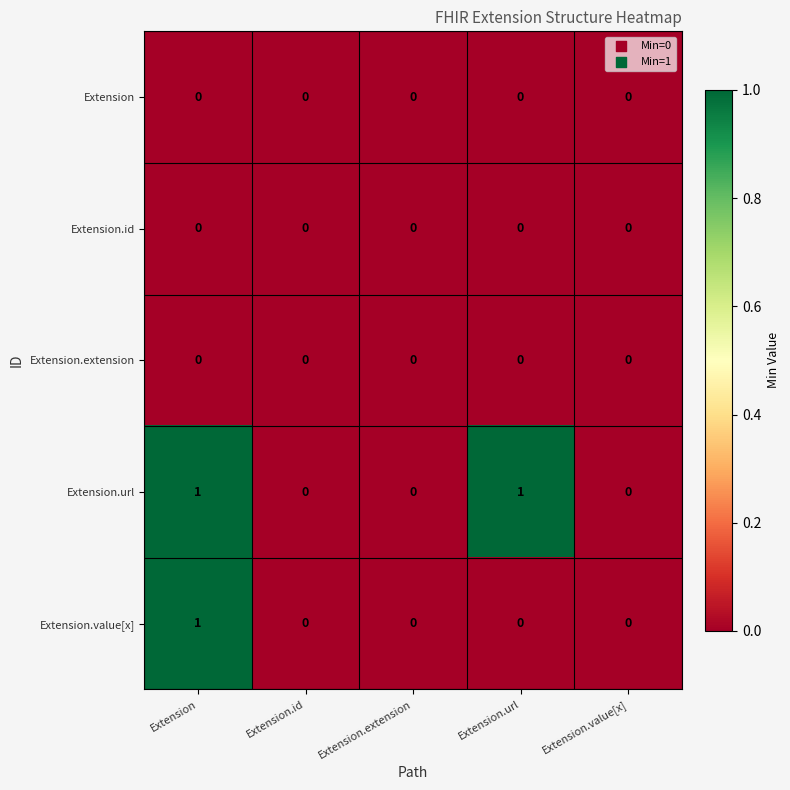

Reading left to right, what are all the values shown in this chart?

Extension: Extension=0	Extension.id=0	Extension.extension=0	Extension.url=0	Extension.value[x]=0
Extension.id: Extension=0	Extension.id=0	Extension.extension=0	Extension.url=0	Extension.value[x]=0
Extension.extension: Extension=0	Extension.id=0	Extension.extension=0	Extension.url=0	Extension.value[x]=0
Extension.url: Extension=1	Extension.id=0	Extension.extension=0	Extension.url=1	Extension.value[x]=0
Extension.value[x]: Extension=1	Extension.id=0	Extension.extension=0	Extension.url=0	Extension.value[x]=0